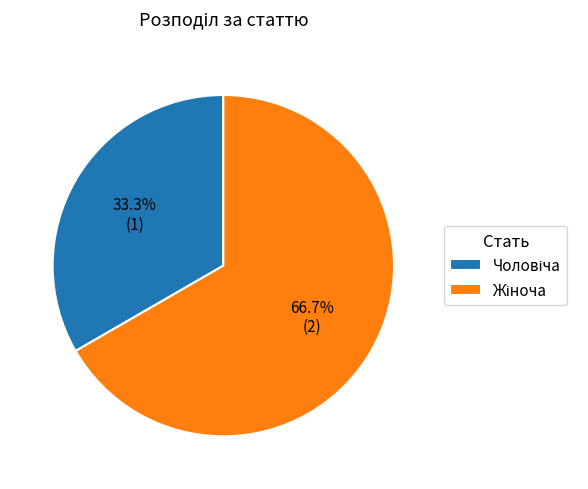

How many slices are in this pie chart?

2